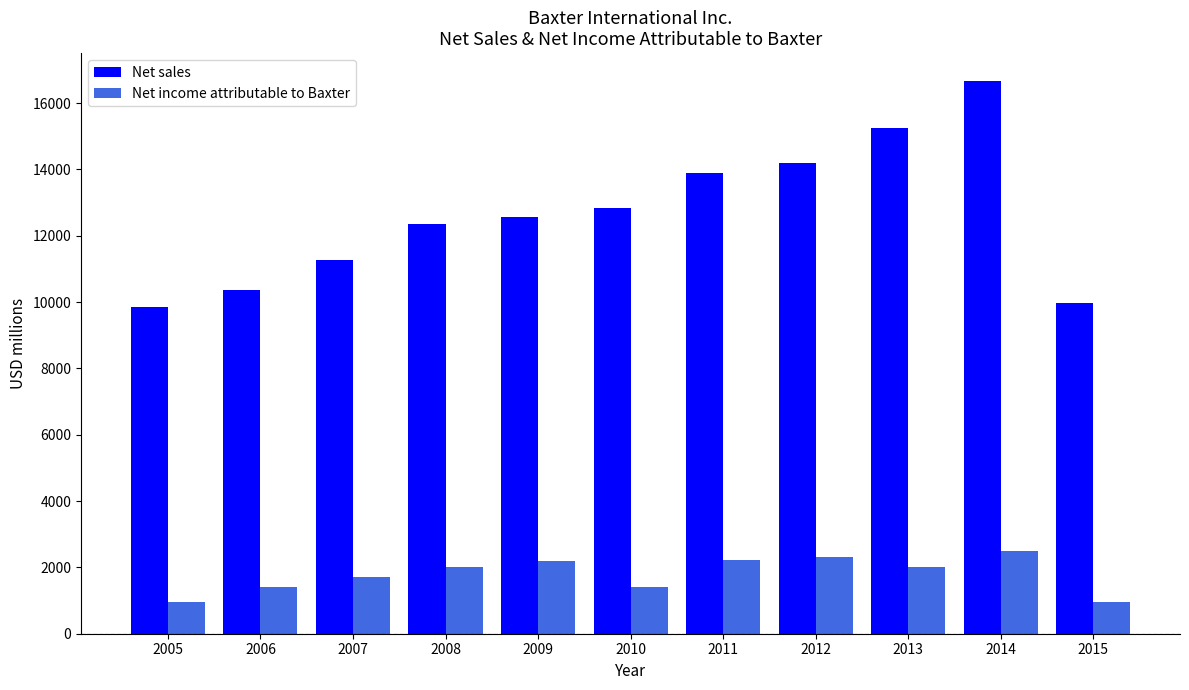

What are all the series names shown in the legend?

Net sales, Net income attributable to Baxter